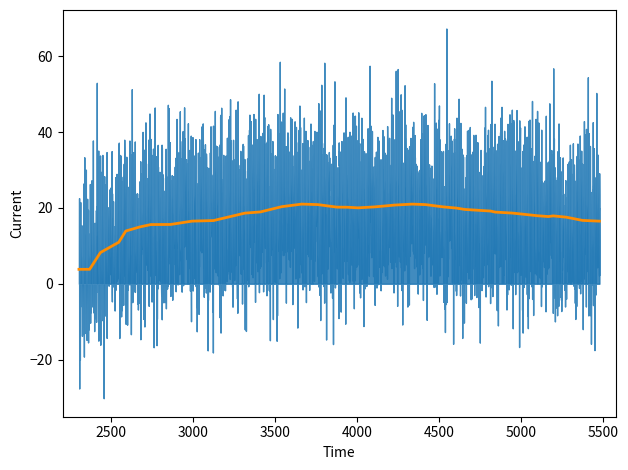

True or false: target and boost cross at least once.

False